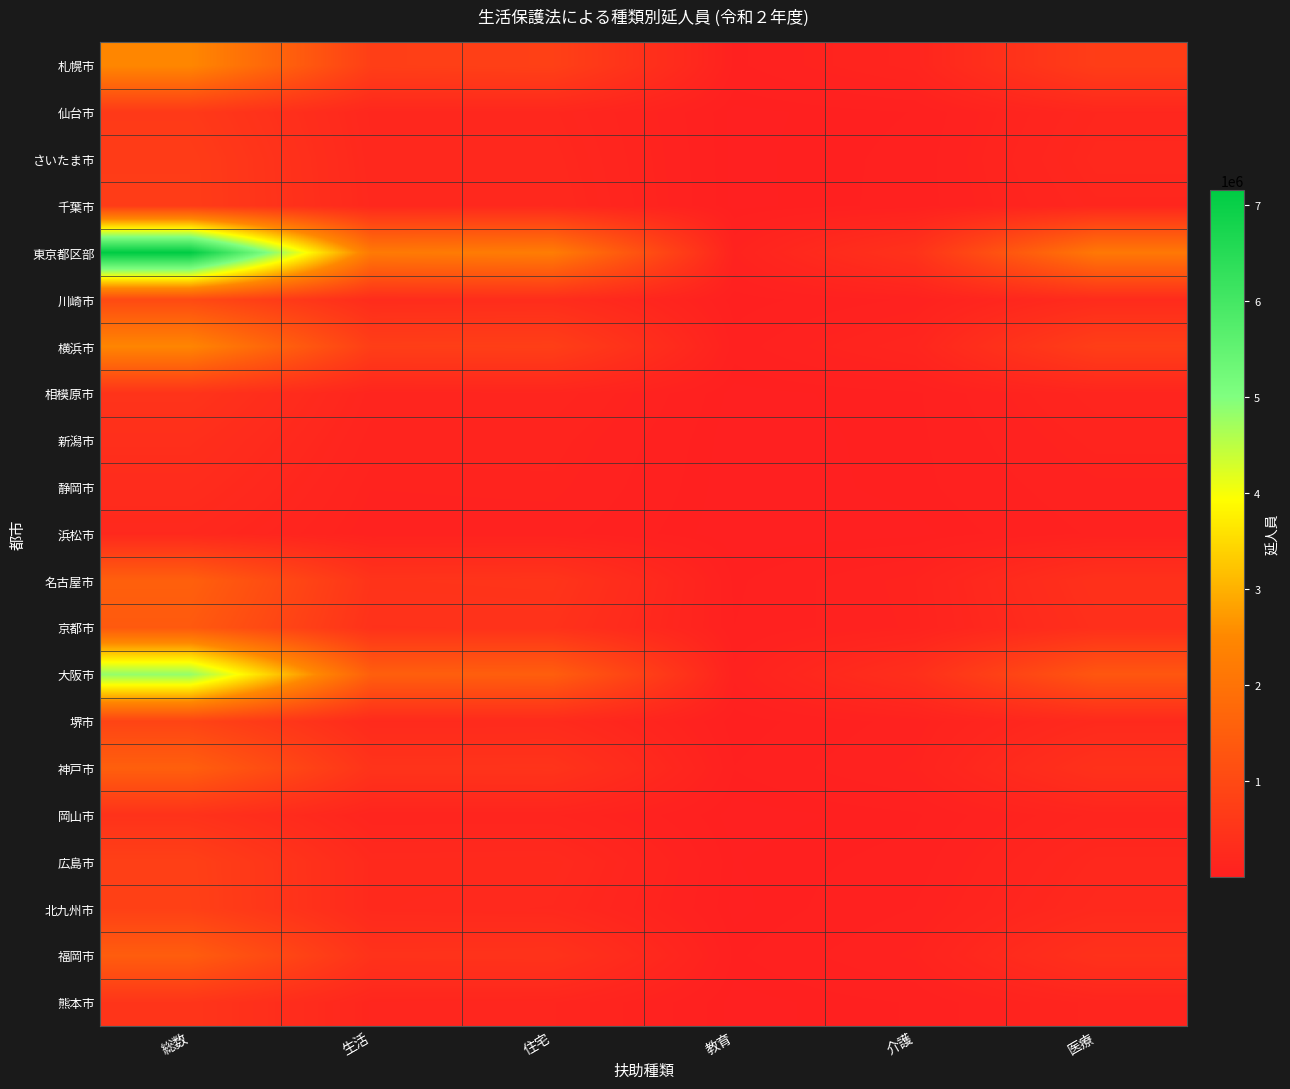

What is the smallest value displayed?

4641